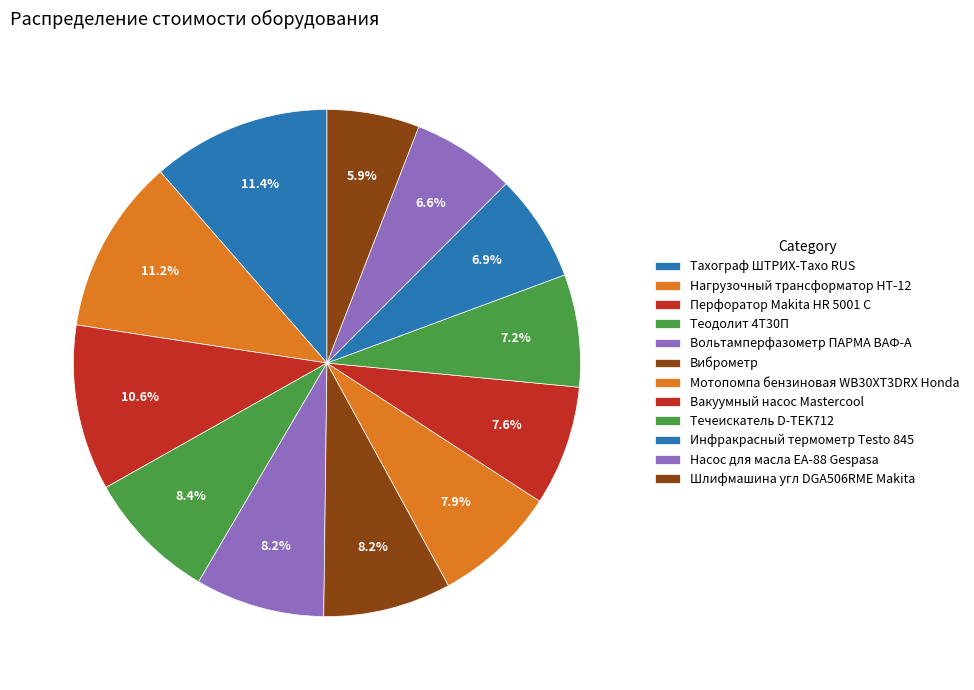

Count the number of slices in the pie.

12